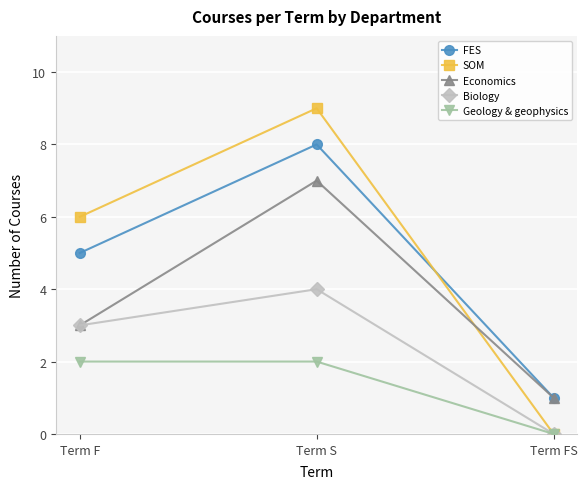

Rank the categories by Biology value from highest to lowest.

Term S, Term F, Term FS